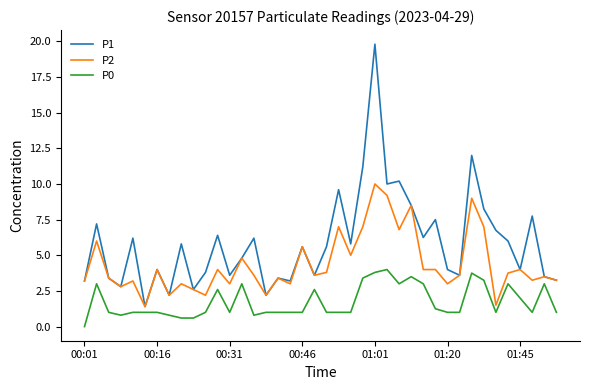

What is the difference between the maximum and minimum values in the P2 series?

8.6